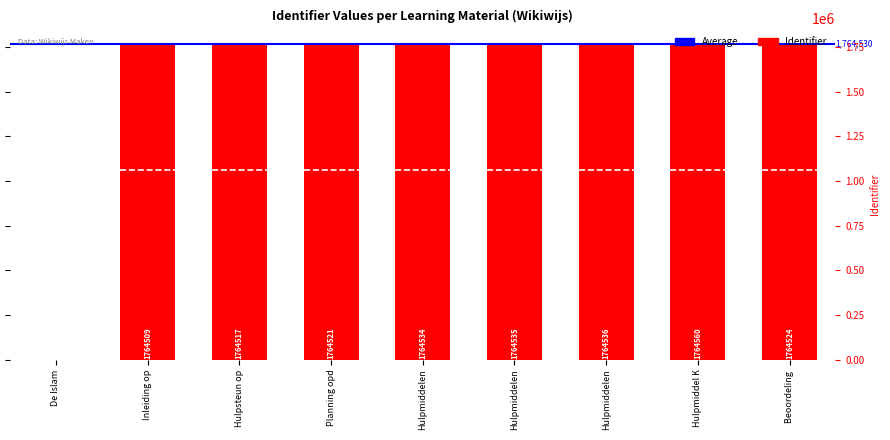

What is the sum of all values?

14116236